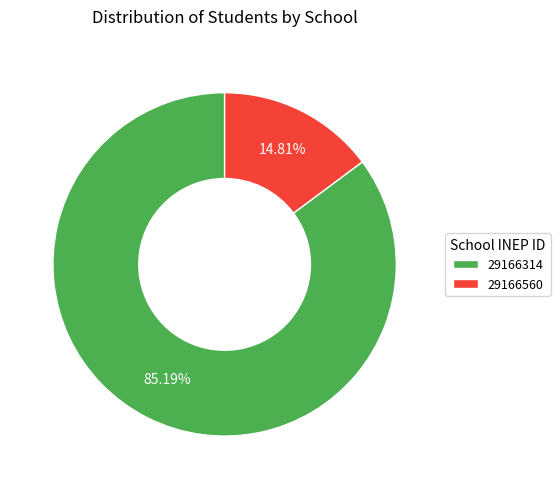

How many segments does this pie chart have?

2